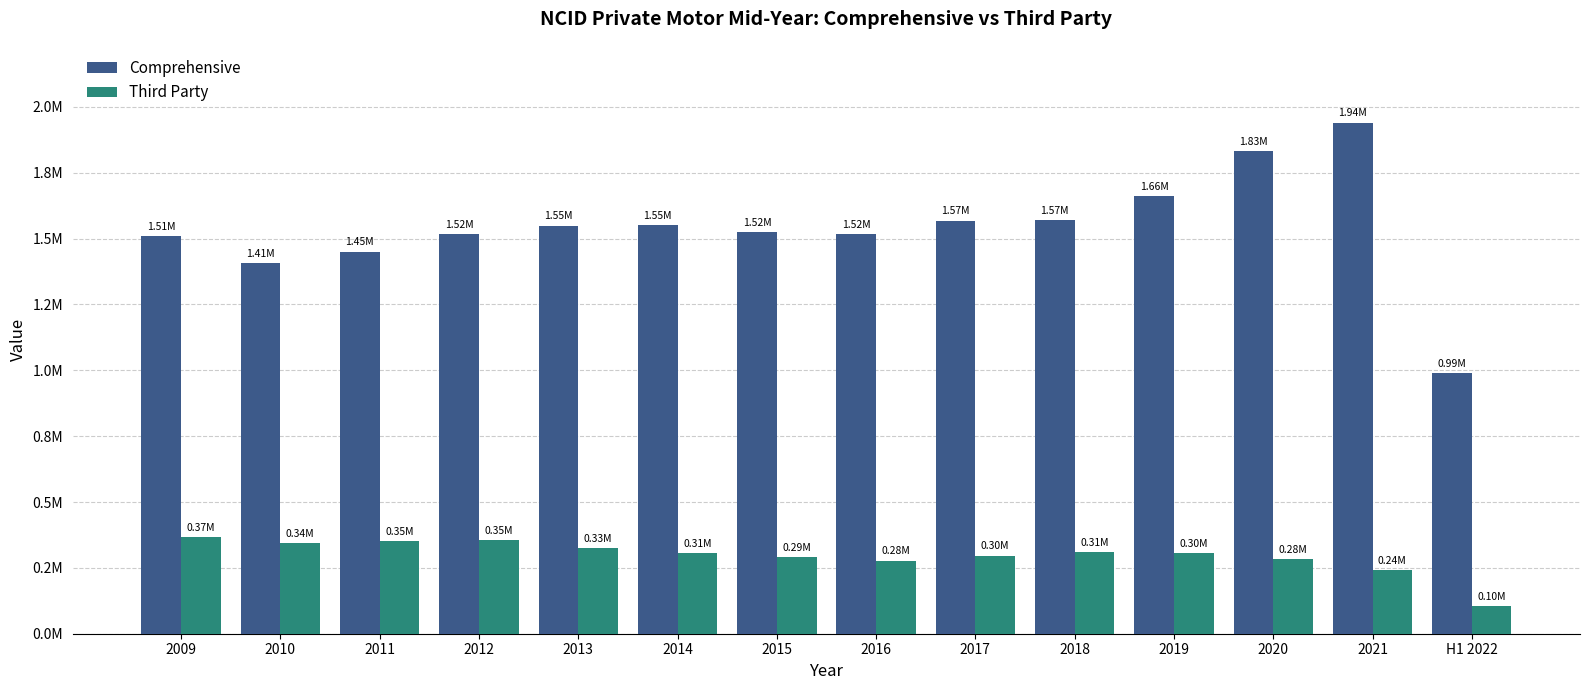

Which series has the widest spread of values?

Comprehensive